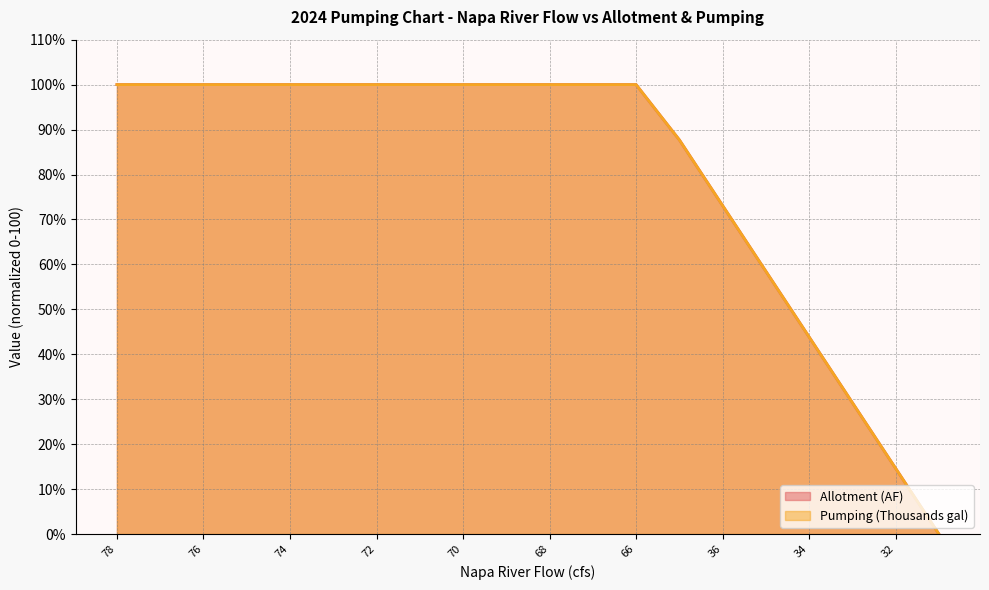

Is it true that Pumping (Thousands gal) equals 58.5 at 35?

True